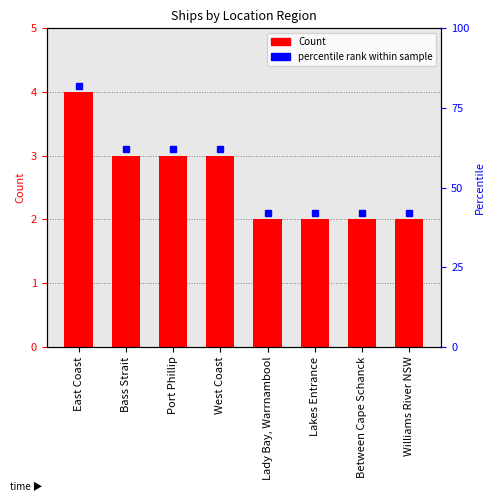

What is the average value?

3